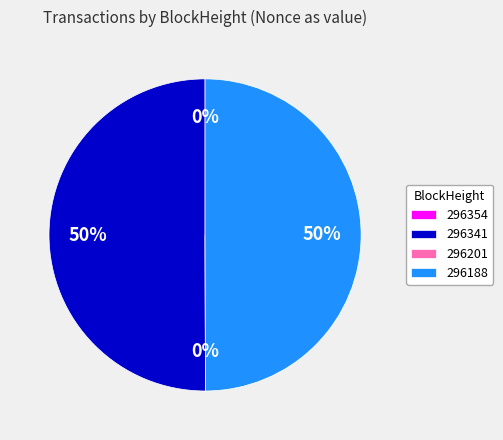

The 296188 slice represents 50% of the pie. True or false?

True